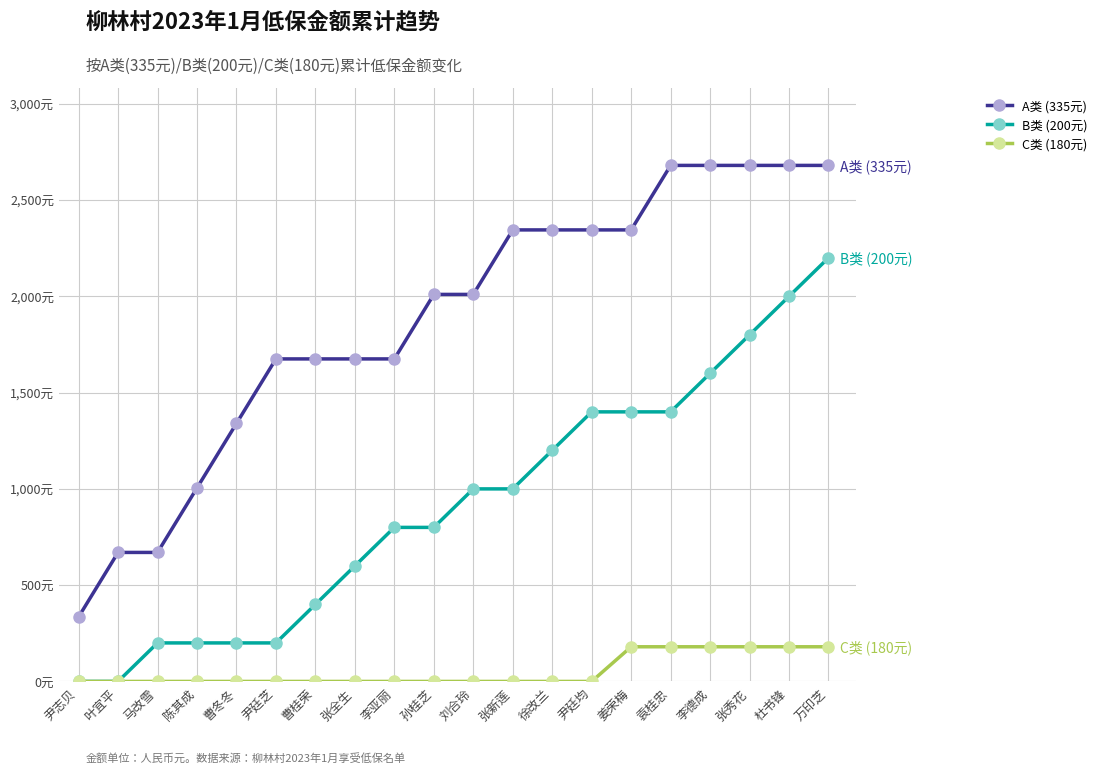

Between 刘合玲 and 姜荣梅, which series saw the biggest shift?

B类 (200元)